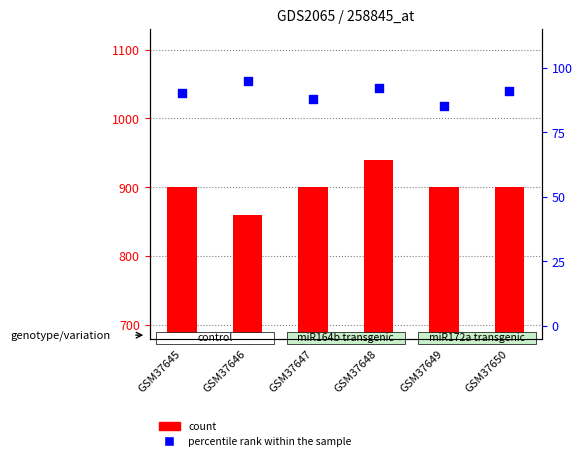

Which series reaches the maximum Y coordinate?

count